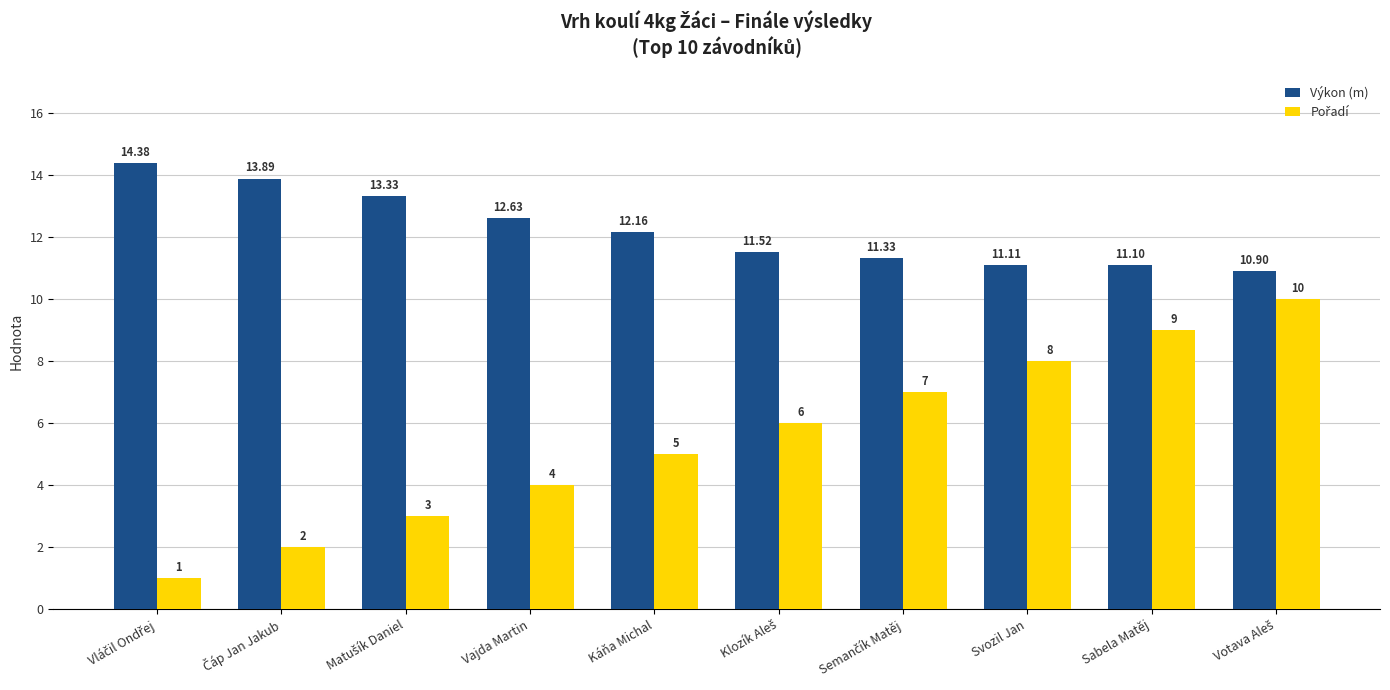

What is the average value of the Výkon (m) series?

12.2